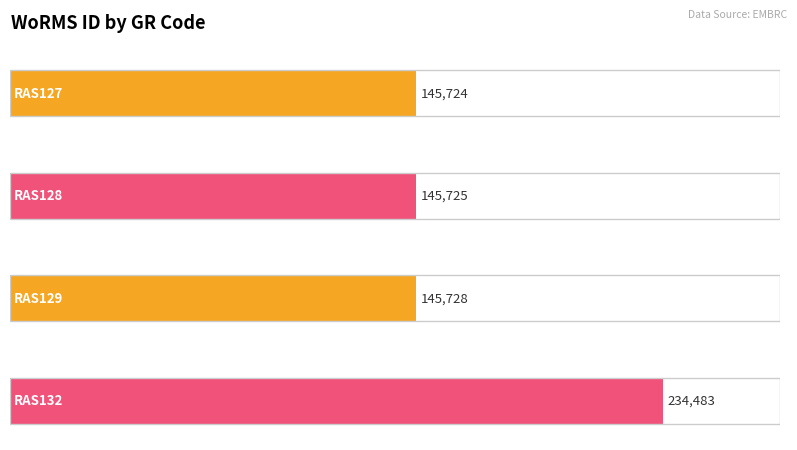

Rank the categories by value from lowest to highest.

RAS127, RAS128, RAS129, RAS132